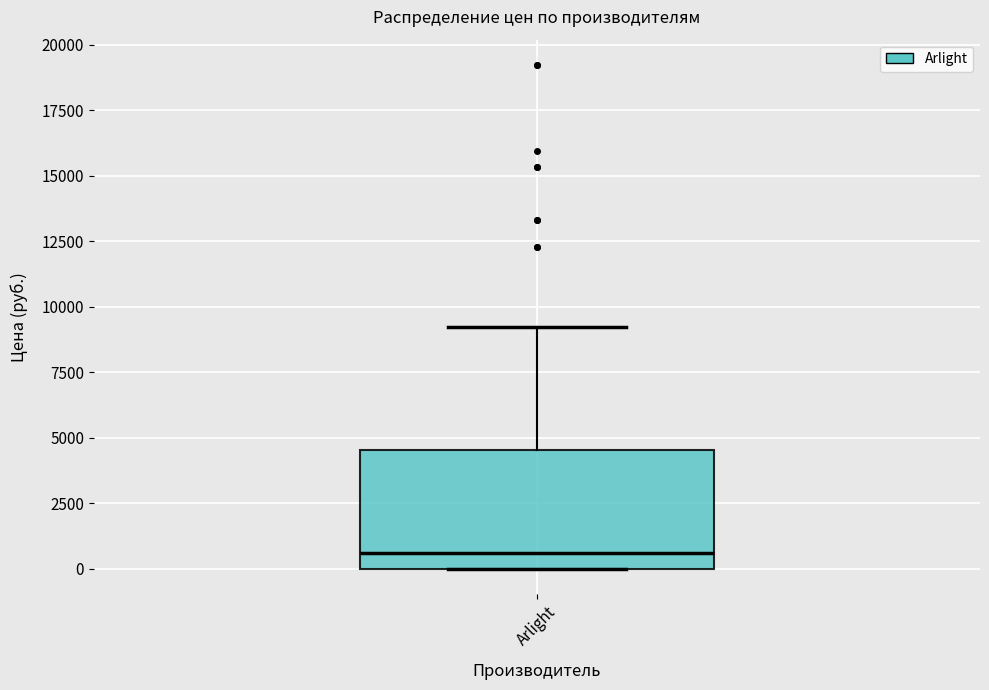

Where does the median line of the box for Arlight sit on the y-axis? The values are not printed on the chart, so give them approximately, as read against the axis.

500